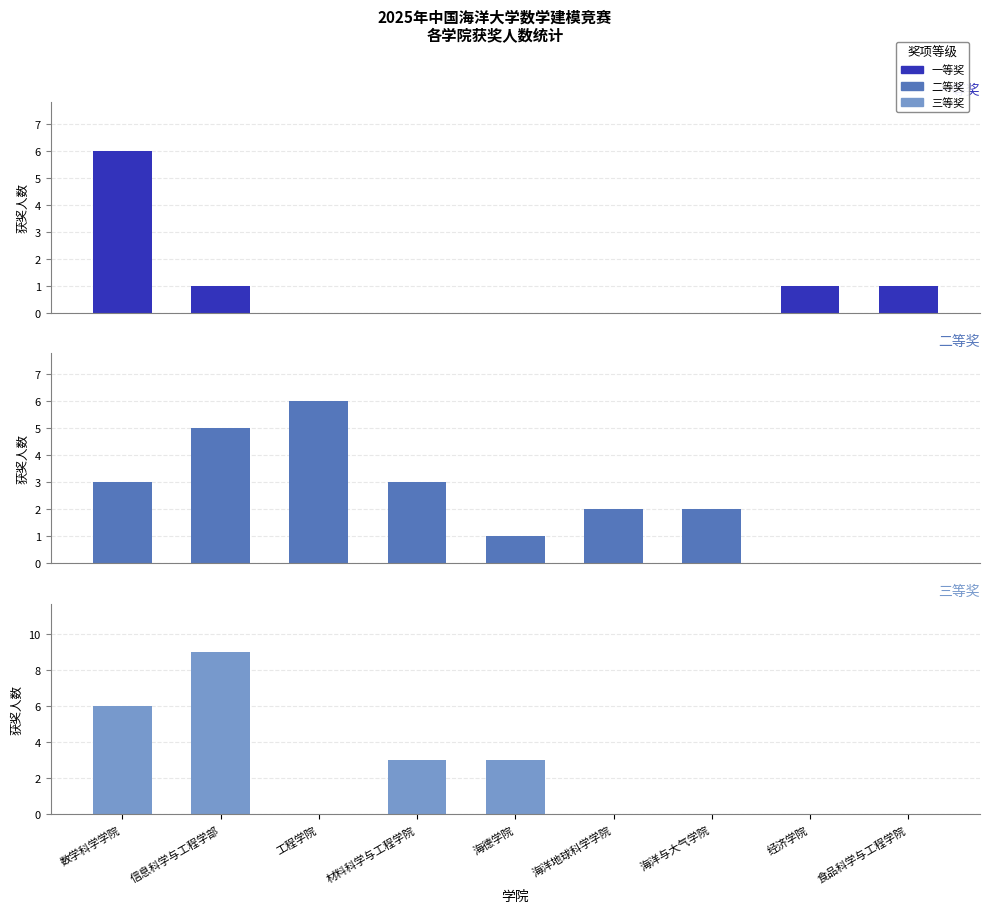

At which label does 二等奖 first exceed 2?

数学科学学院